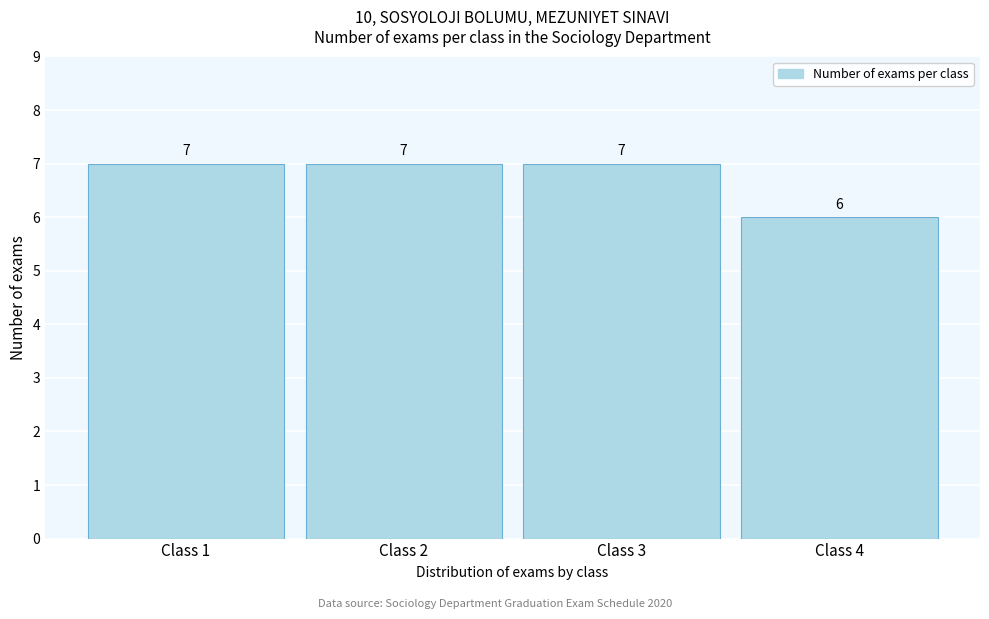

Reading left to right, transcribe this chart: for each bar, give the range it covers on the x-axis and its height.

0.5 to 1.5: 7
1.5 to 2.5: 7
2.5 to 3.5: 7
3.5 to 4.5: 6